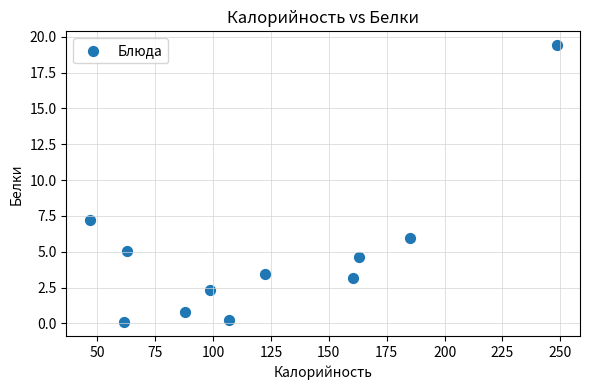

What Y value in the scatter plot is closest to 9?

7.2